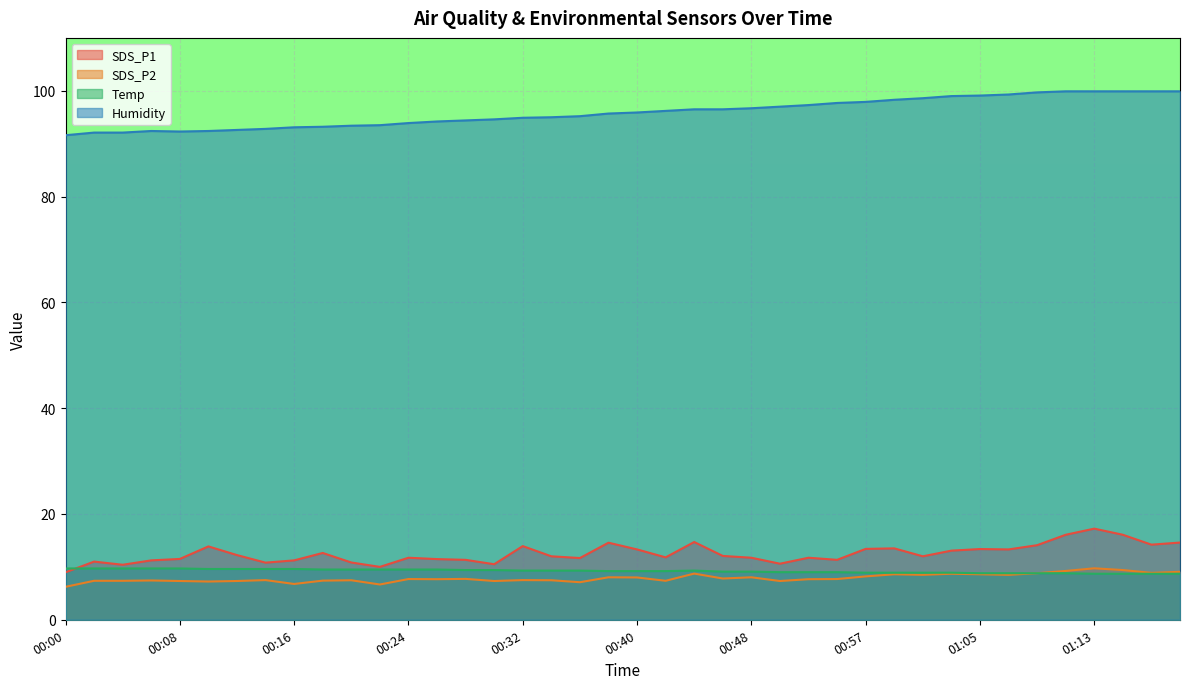

Reading left to right, list all the values displayed in this chart.

SDS_P1: 9.0	11.0	10.4	11.2	11.5	13.9	12.2	10.8	11.2	12.6	10.8	10.0	11.7	11.5	11.3	10.5	13.9	12.0	11.7	14.6	13.3	11.8	14.7	12.1	11.7	10.6	11.7	11.3	13.4	13.5	12.0	13.1	13.4	13.3	14.1	16.1	17.2	16.1	14.2	14.6
SDS_P2: 6.2	7.4	7.4	7.4	7.3	7.2	7.3	7.5	6.8	7.4	7.5	6.7	7.7	7.7	7.7	7.3	7.5	7.5	7.1	8.0	8.0	7.4	8.7	7.8	8.0	7.3	7.7	7.7	8.2	8.6	8.5	8.7	8.6	8.5	8.8	9.2	9.7	9.4	8.9	9.1
Temp: 9.7	9.7	9.7	9.7	9.7	9.6	9.6	9.6	9.6	9.5	9.5	9.5	9.5	9.5	9.4	9.4	9.3	9.3	9.3	9.2	9.2	9.2	9.3	9.1	9.1	9.0	9.0	9.0	8.9	8.9	8.9	8.9	8.8	8.8	8.8	8.8	8.7	8.7	8.7	8.7
Humidity: 91.6	92.1	92.1	92.4	92.3	92.4	92.6	92.8	93.1	93.2	93.4	93.5	93.9	94.2	94.4	94.6	94.9	95.0	95.2	95.7	95.9	96.2	96.5	96.5	96.7	97.0	97.3	97.7	97.9	98.3	98.6	99.0	99.1	99.3	99.7	99.9	99.9	99.9	99.9	99.9